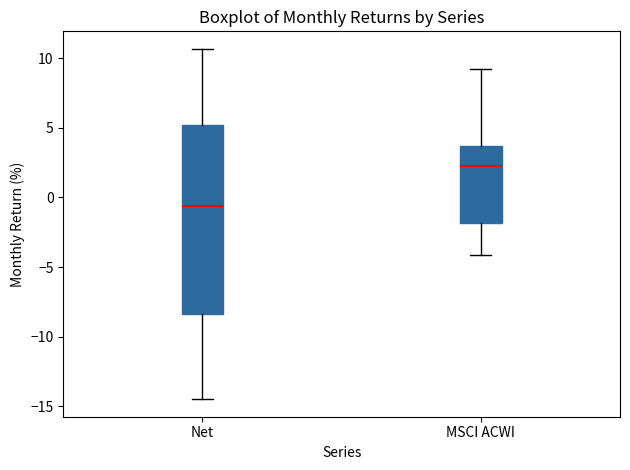

Which box's median line is the highest?

MSCI ACWI